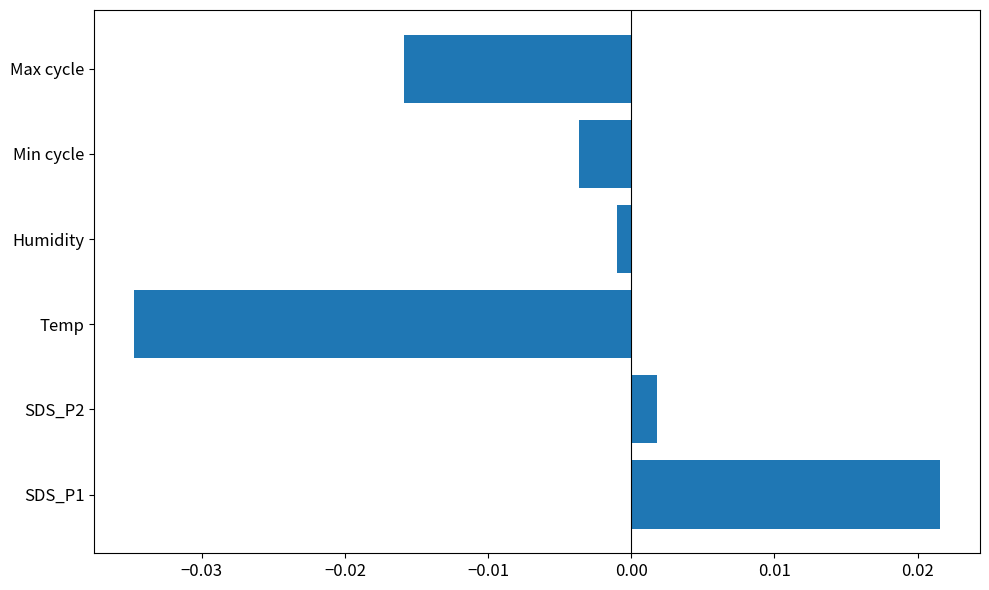

Where is the data nearest to the value 0?

Humidity